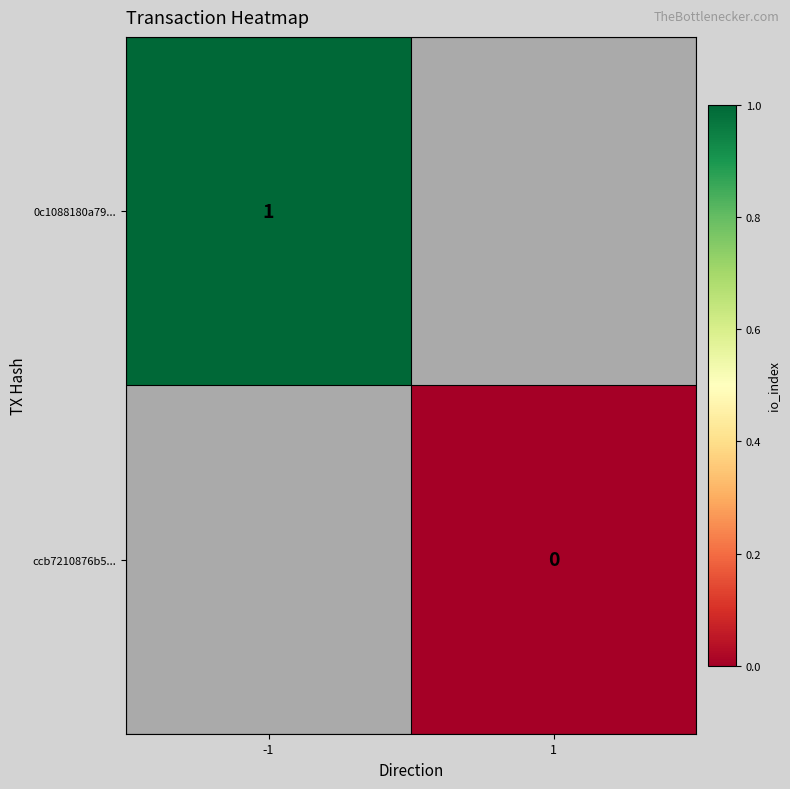

The value of 0c1088180a79... at -1 is 1. True or false?

True